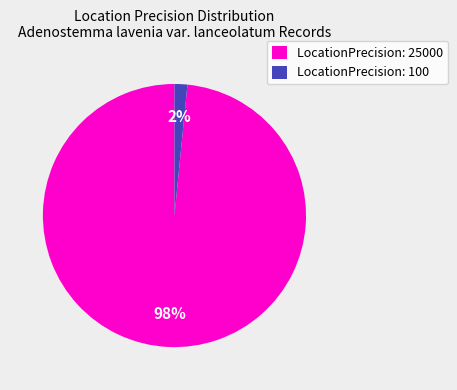

Between LocationPrecision: 100 and LocationPrecision: 25000, which is larger?

LocationPrecision: 25000